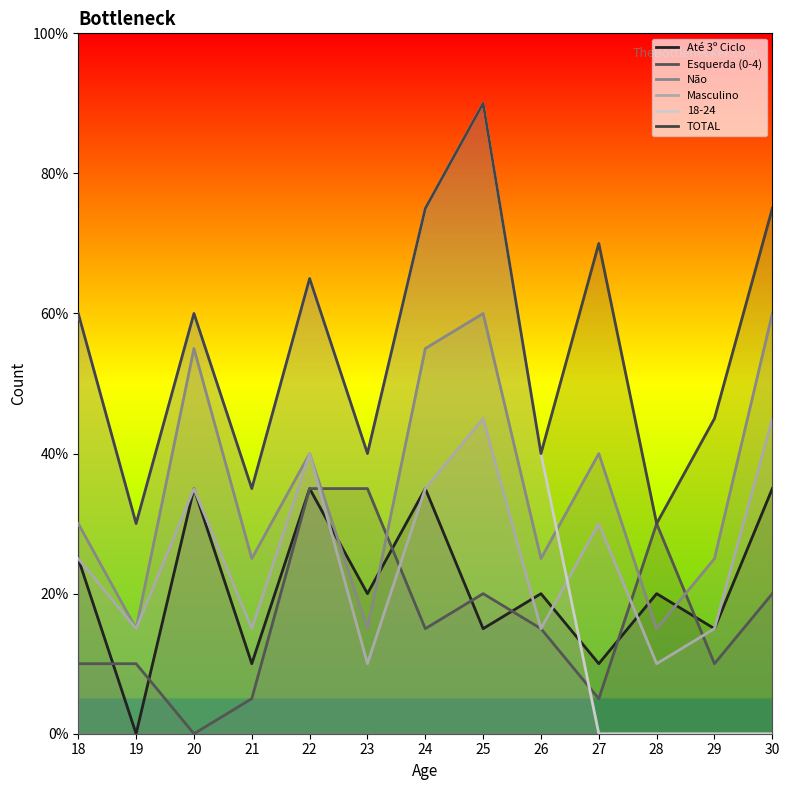

In TOTAL, how many points are higher than both neighbors (excluding endpoints)?

4